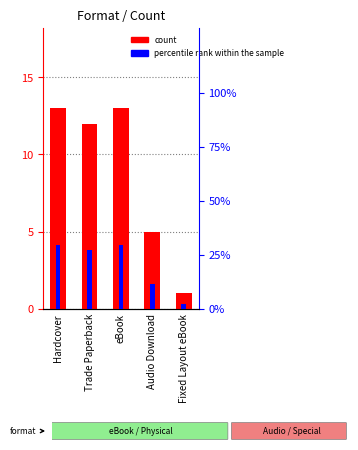

What is the sum of the count values at eBook and Audio Download?

18.0